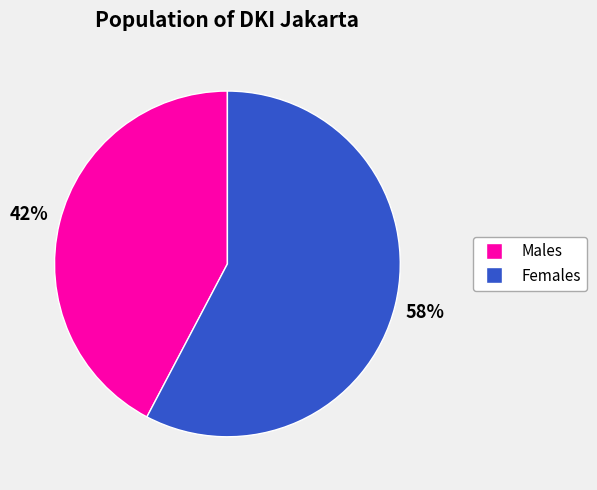

Does any single category account for the majority?

Yes